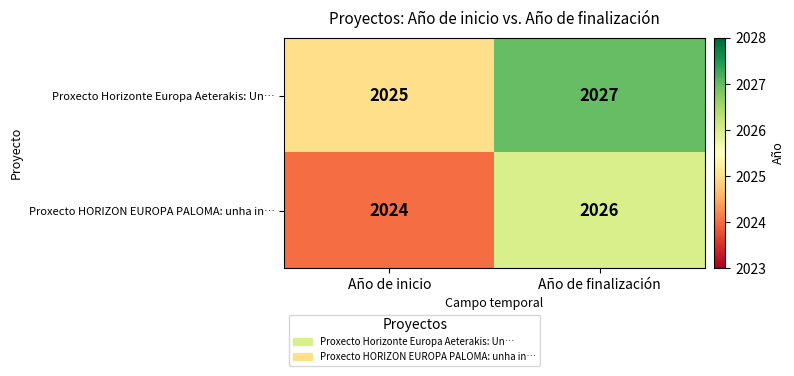

The value of Proxecto Horizonte Europa Aeterakis: Un… at Año de inicio is 3426. True or false?

False